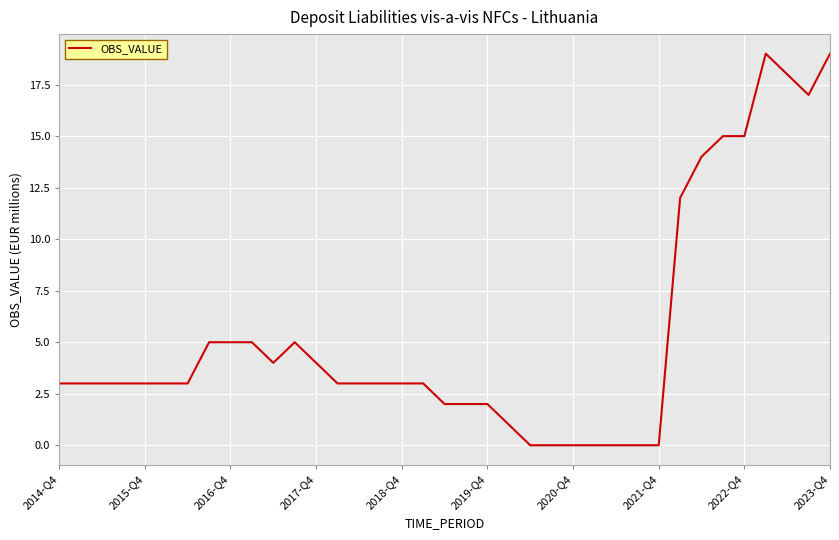

What is the greatest value displayed?

19